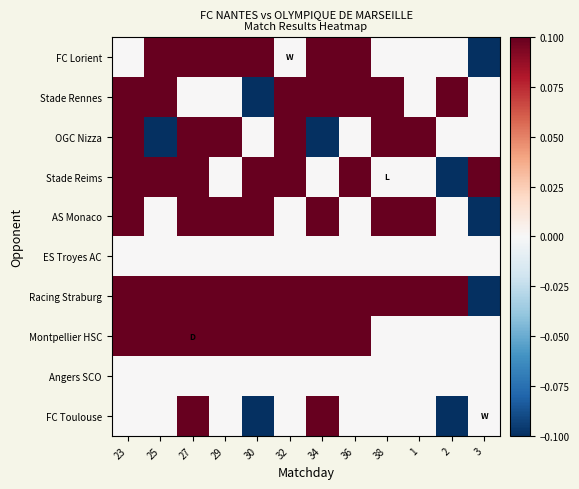

What is the difference between the highest and lowest values at 25?

0.2